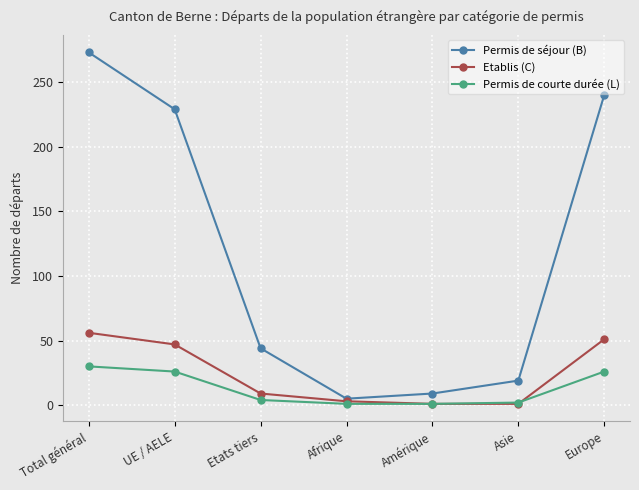

What are all the series names shown in the legend?

Permis de séjour (B), Etablis (C), Permis de courte durée (L)